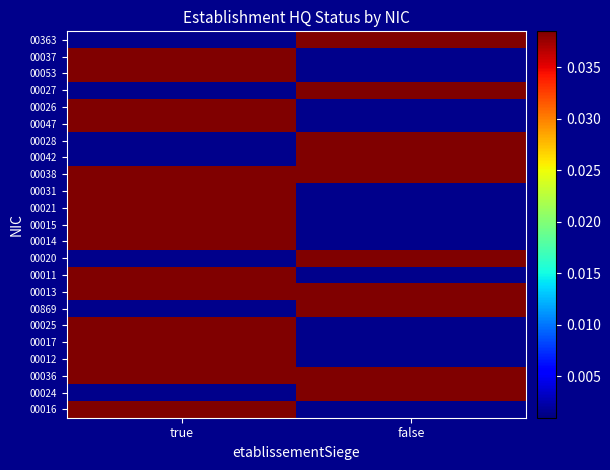

How many series are shown in this chart?

23